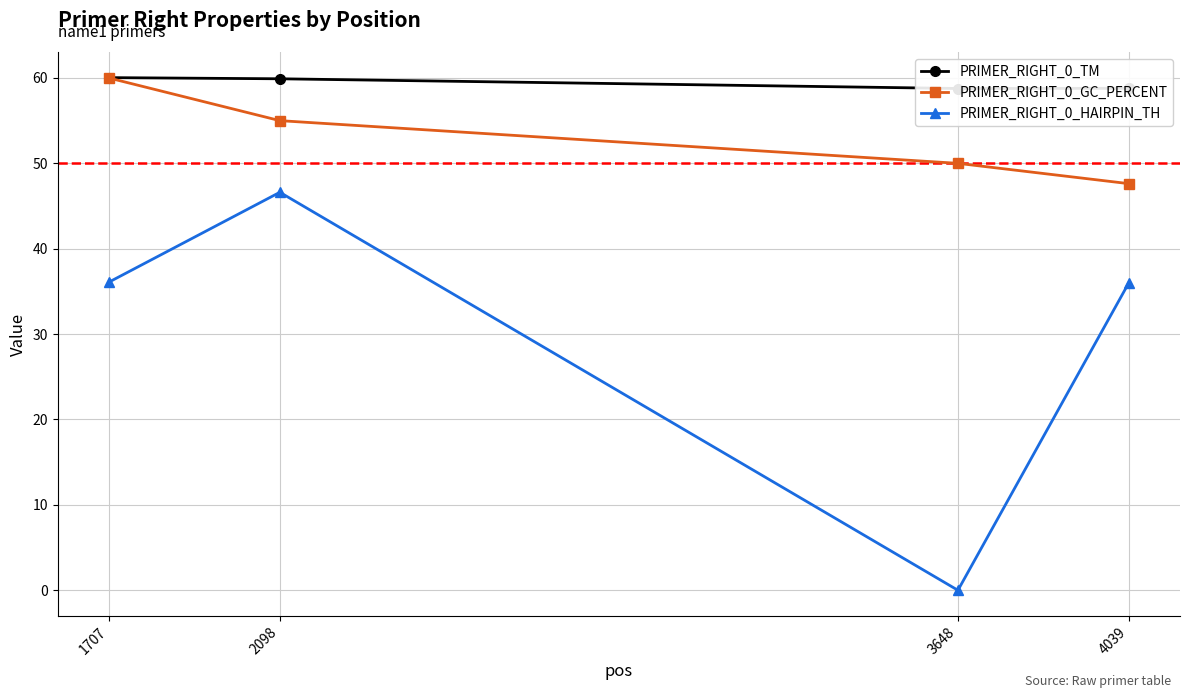

Which series has the largest range (max minus min)?

PRIMER_RIGHT_0_HAIRPIN_TH